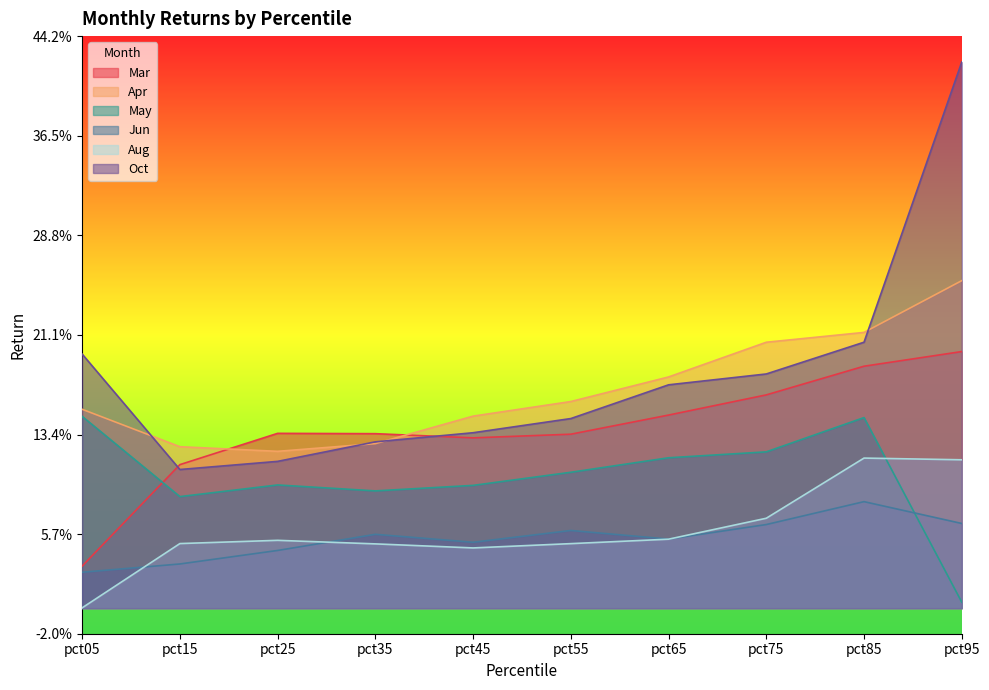

At how many categories does at least one series exceed 0?

10